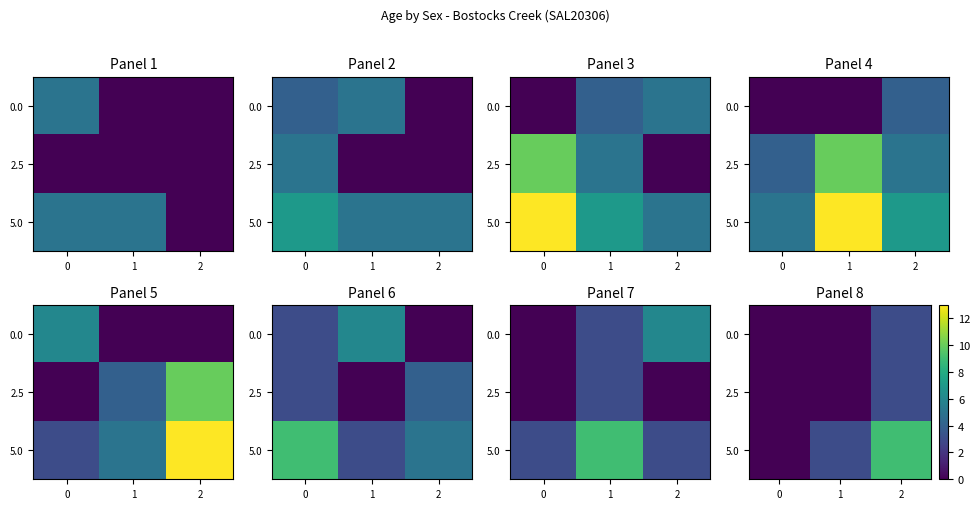

Which label corresponds to the largest value in the chart?

2